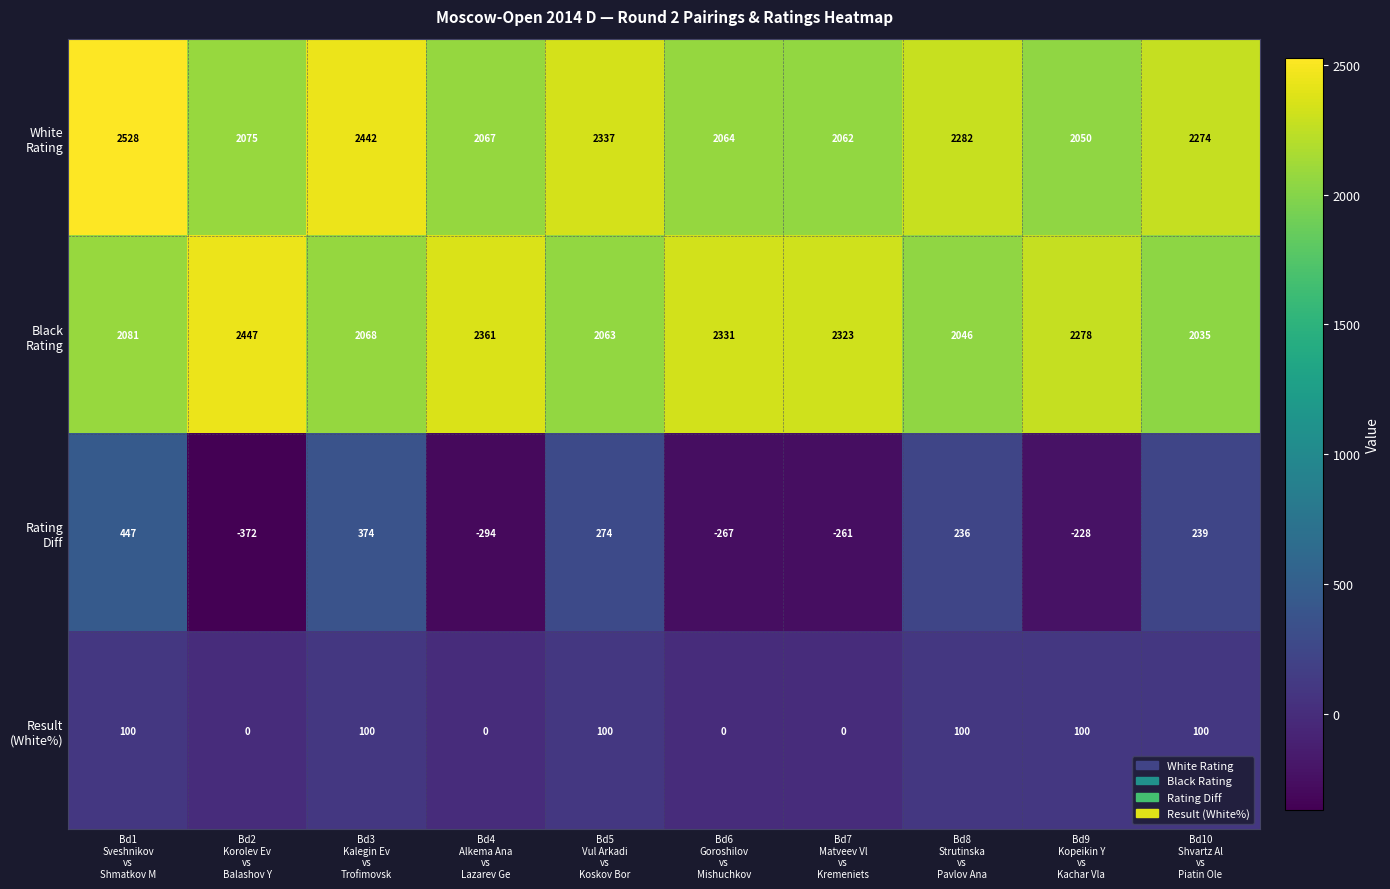

What is the greatest value displayed?

2528